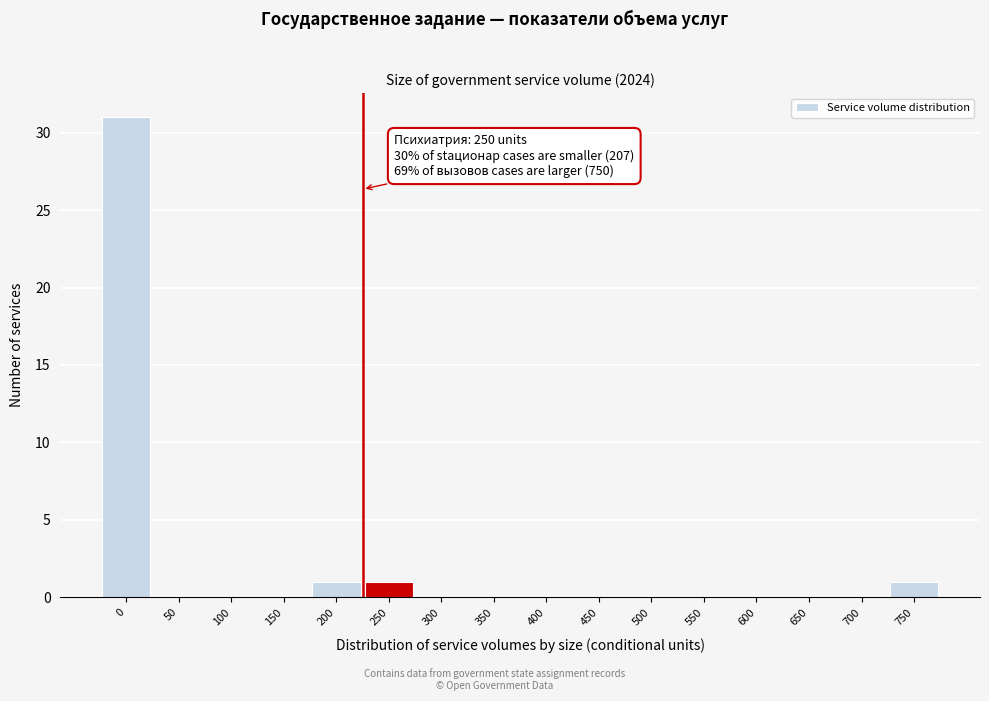

Reading right to left, list all the values displayed in this chart.

750=1	700=0	650=0	600=0	550=0	500=0	450=0	400=0	350=0	300=0	250=1	200=1	150=0	100=0	50=0	0=31